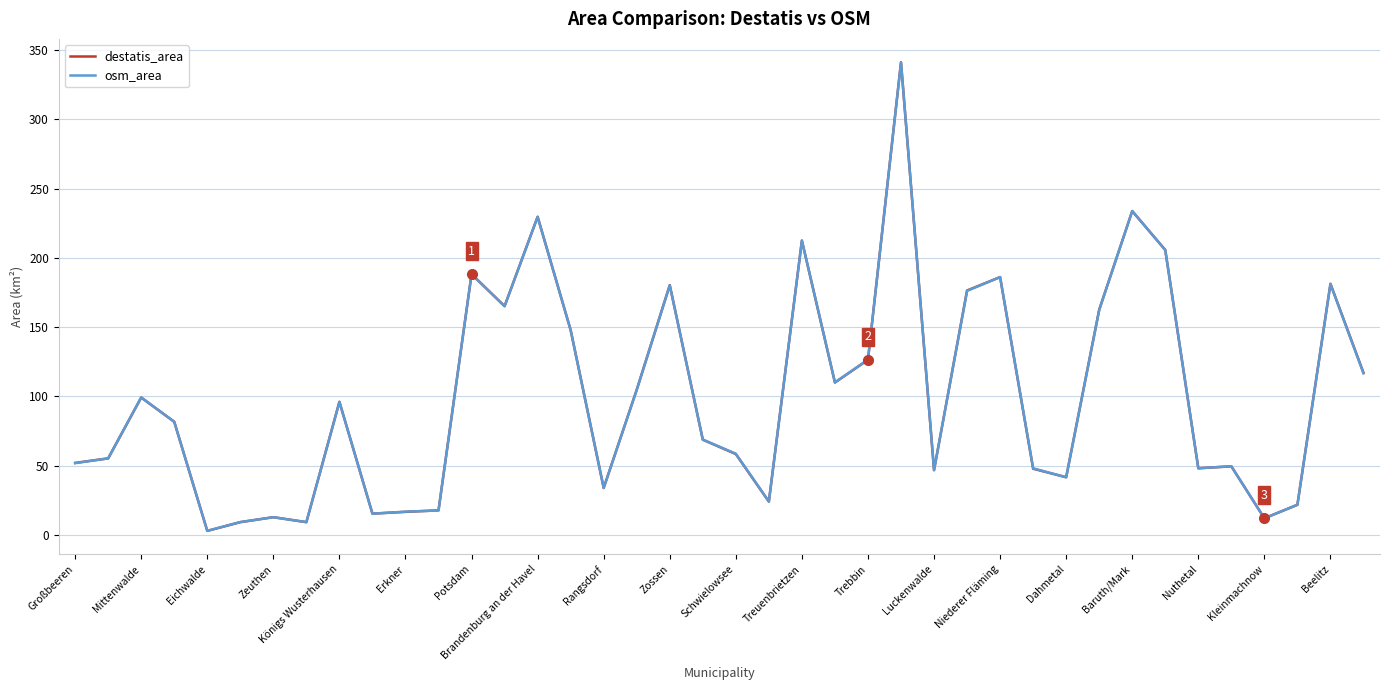

What is the lowest value of the osm_area series?

2.8